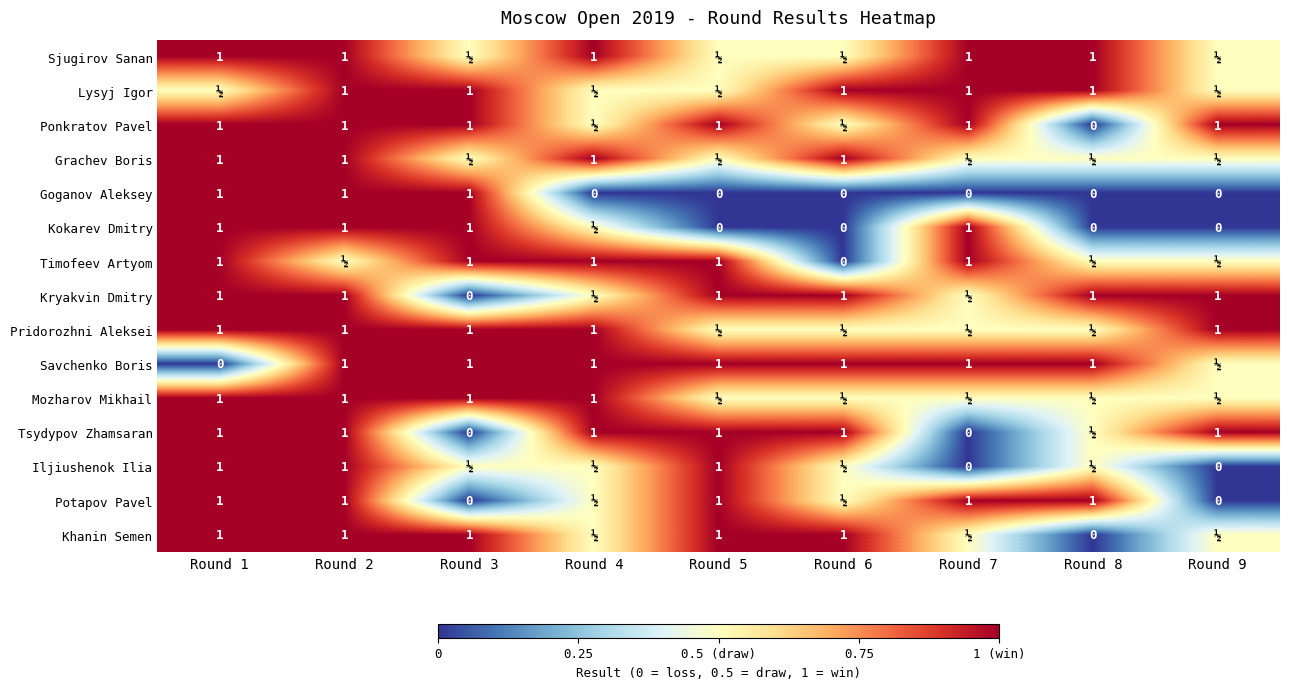

What is the sum of the Mozharov Mikhail values at Round 4 and Round 3?

2.0